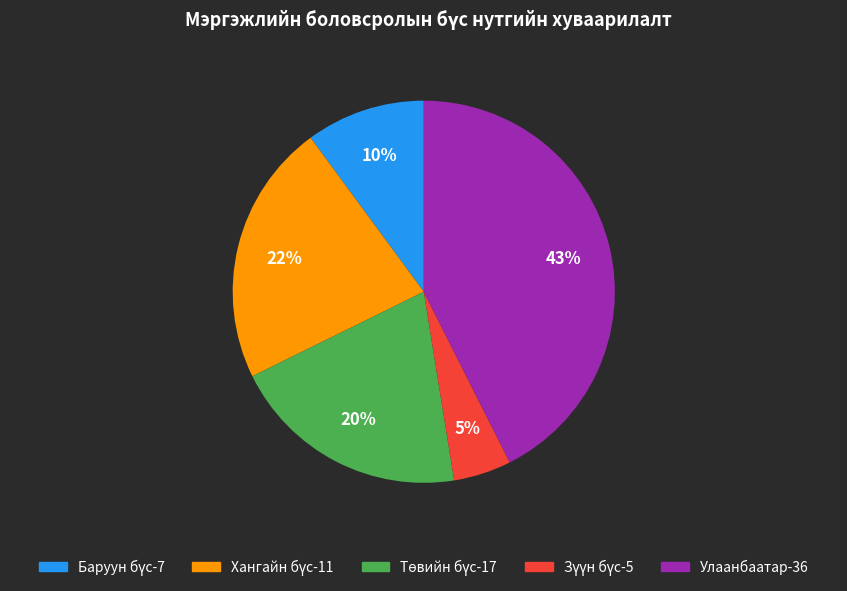

Is it true that Улаанбаатар-36 is 43% of the pie?

True